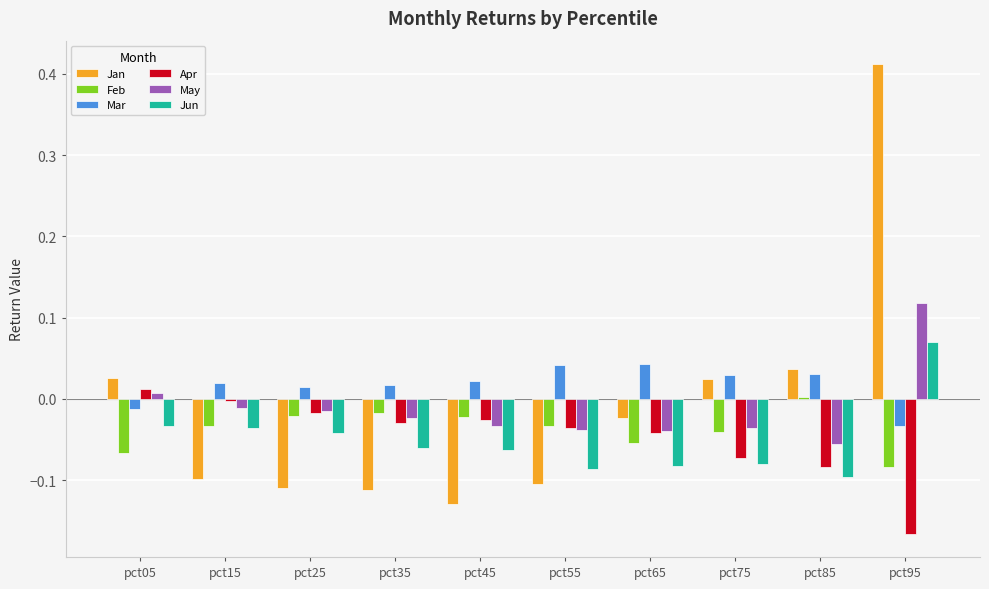

What is the difference between the maximum and minimum values in the Jan series?

0.5